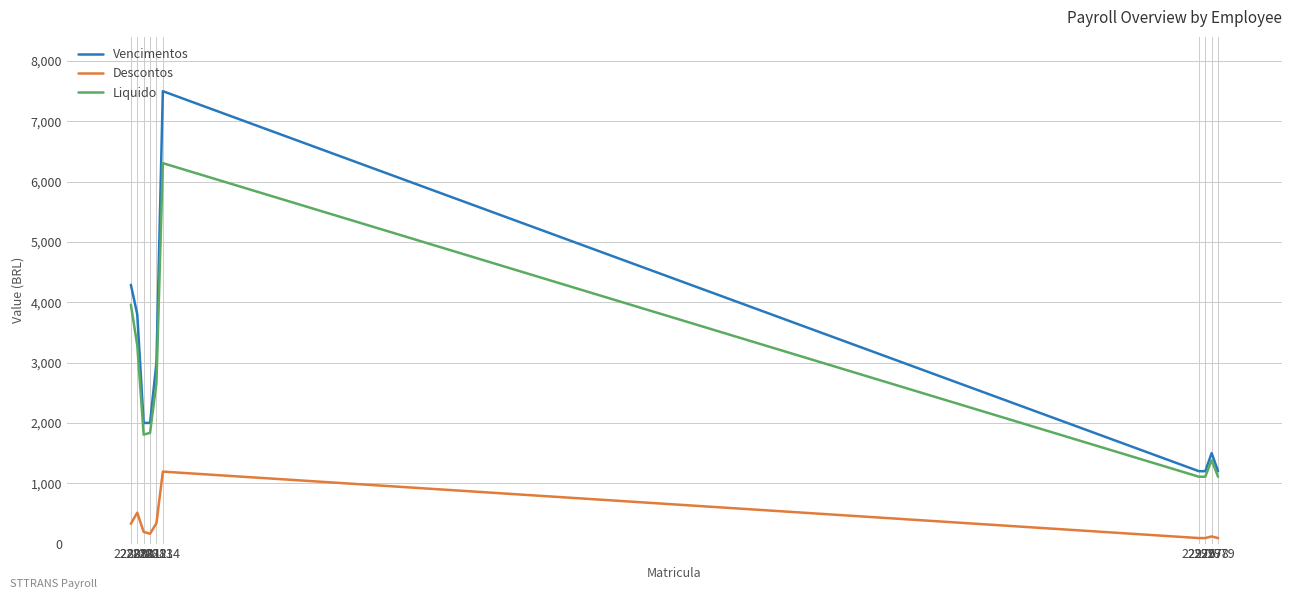

What is the highest value of the Descontos series?

1193.1